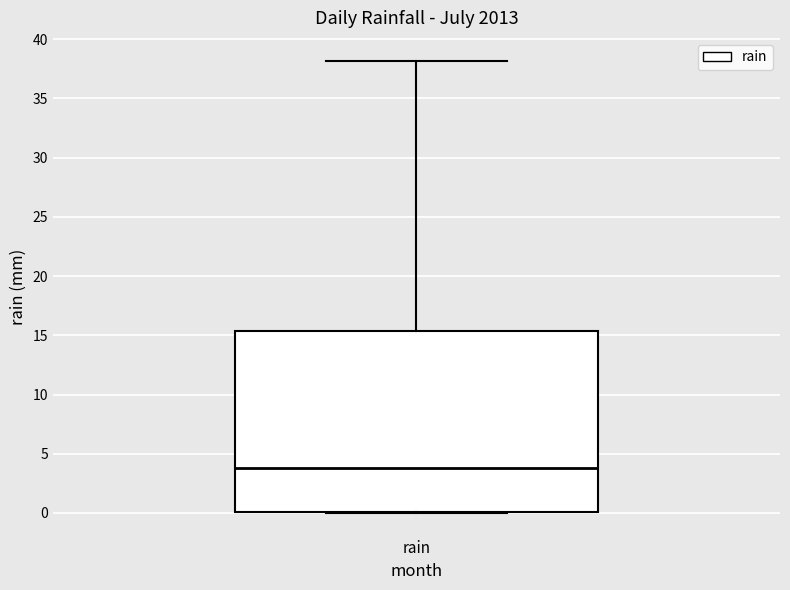

Read this box plot against the y-axis: the position of the median line, the range covered by the box, and the ends of both whiskers. The values are not printed on the chart, so give them approximately, as read against the axis.

median 4.0, box 0.0 to 15.5, whiskers 0.0 to 38.0